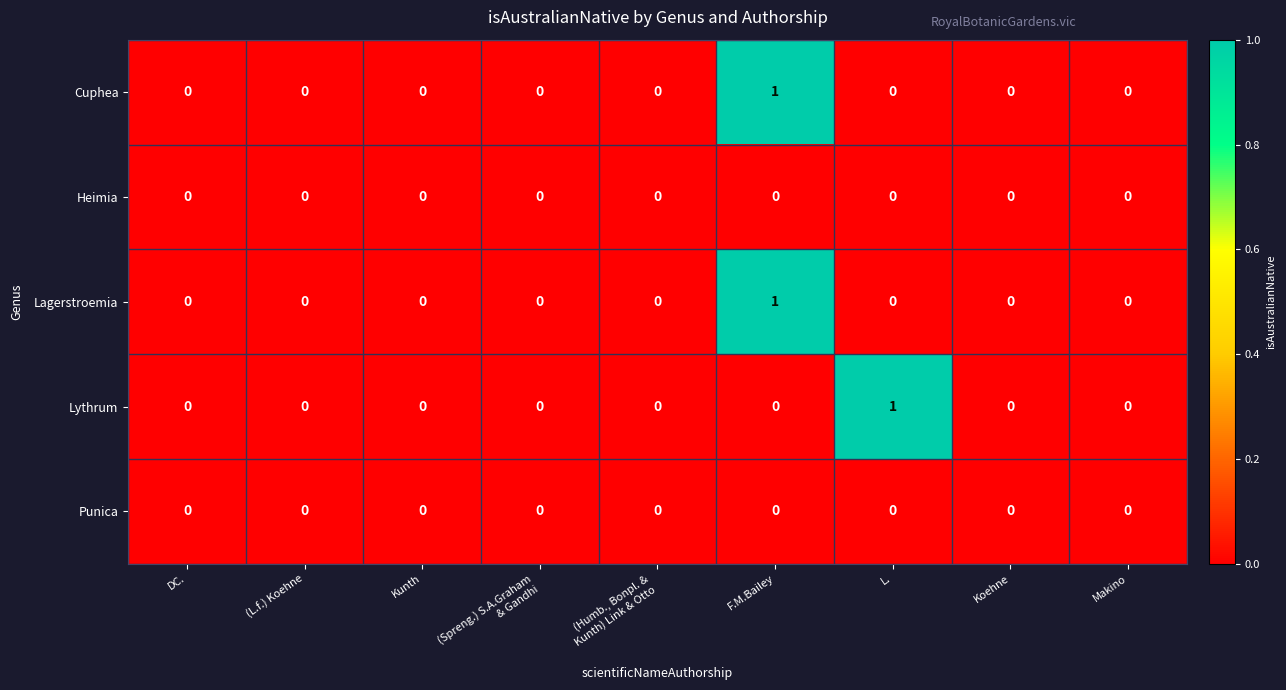

Which series changed the most between (L.f.) Koehne and L.?

Lythrum